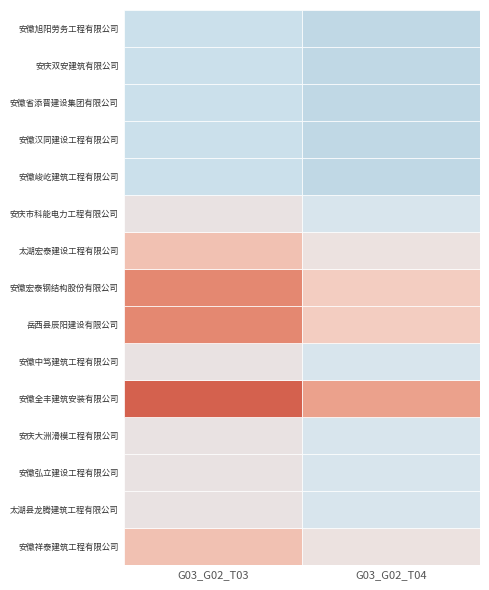

True or false: the data shows 0 at 安徽旭阳劳务工程有限公司.

False